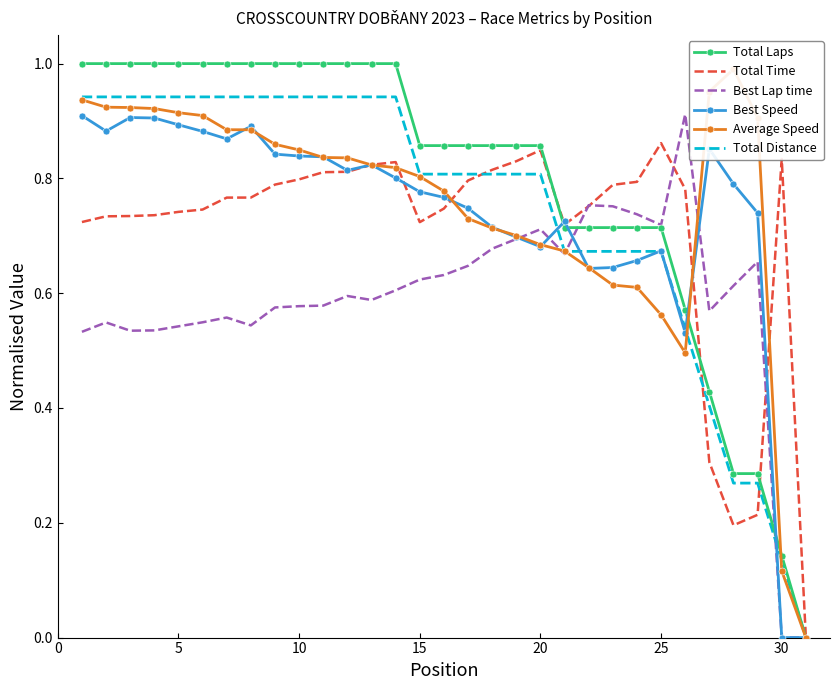

Read the Best Lap time value at 16.

0.6